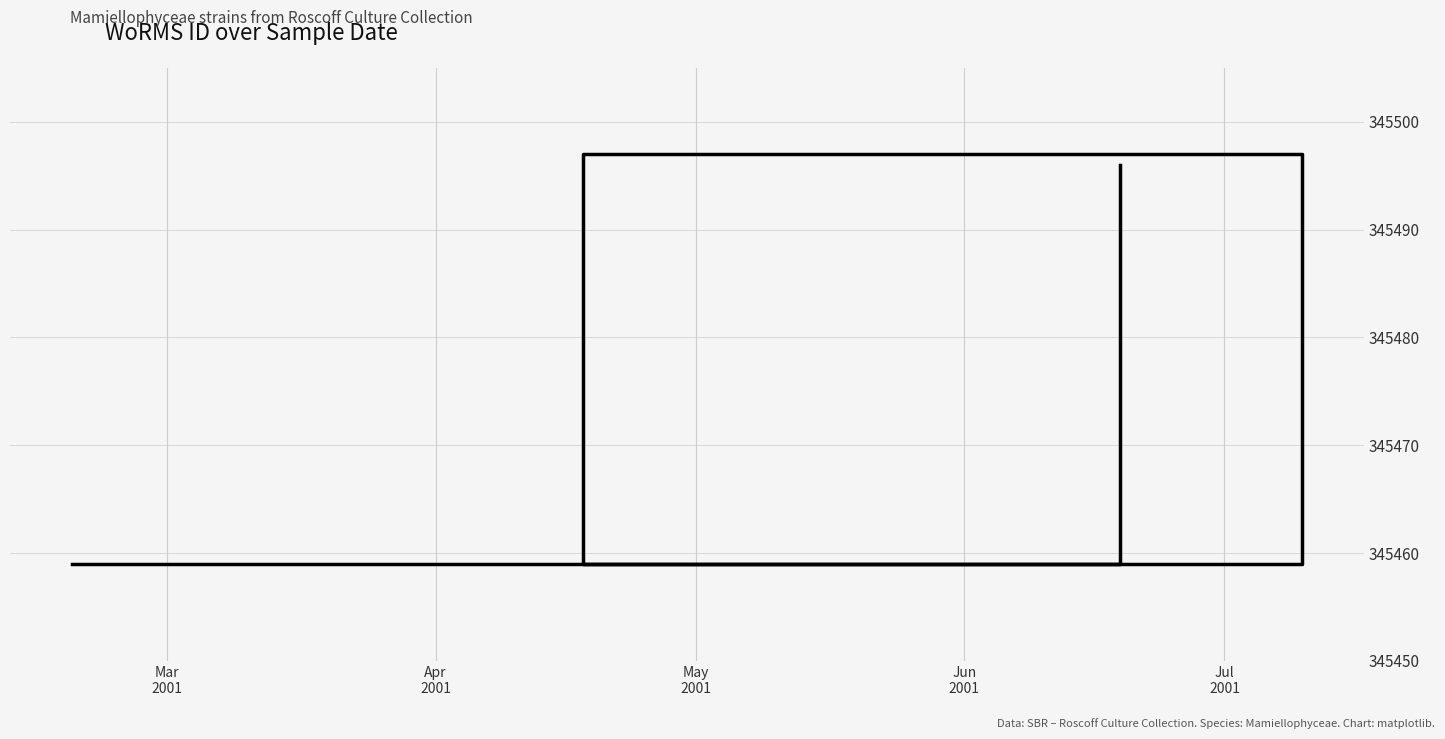

What is the sum of the values at May
2001 and Jun
2001?

690918